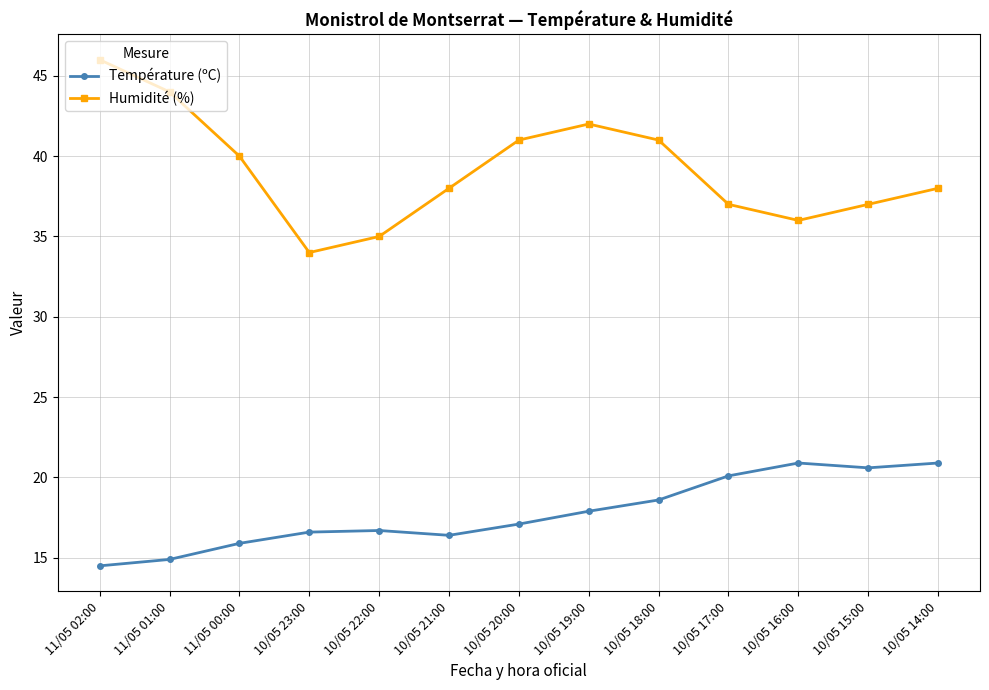

List the series in order of their peak value, highest first.

Humidité (%), Température (ºC)